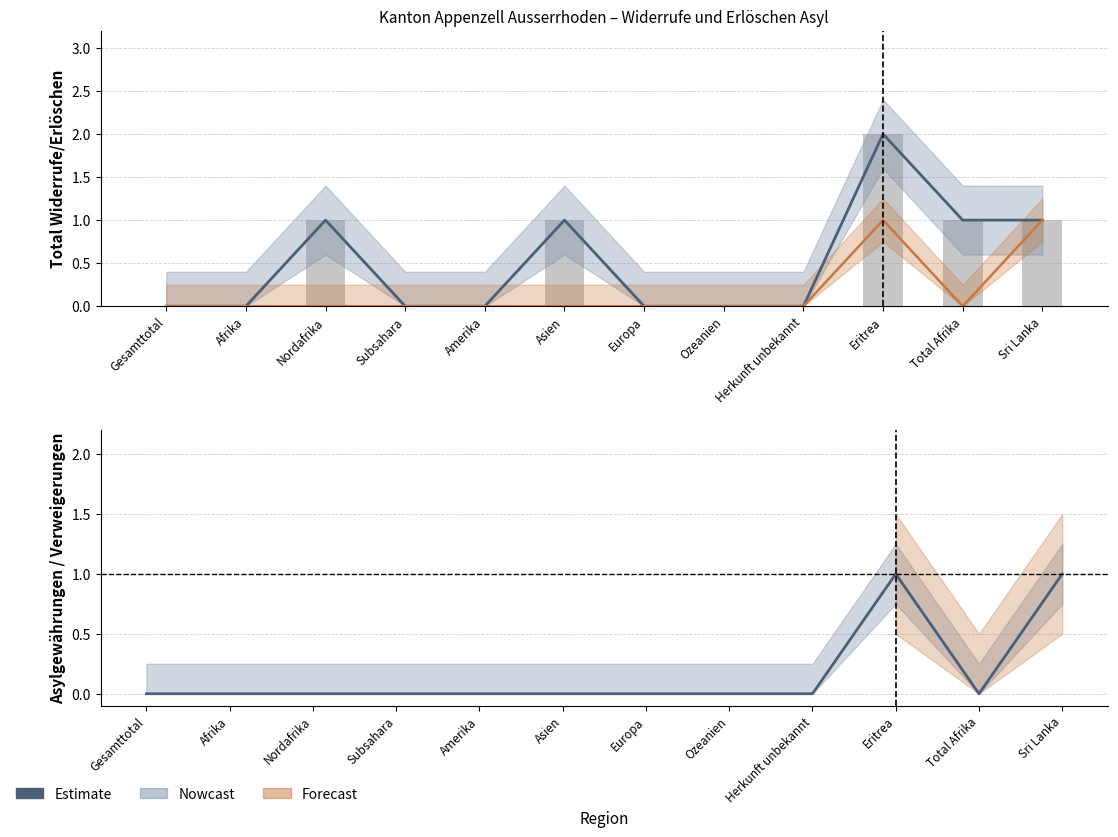

What is the difference between the highest and lowest values at Total Afrika?

1